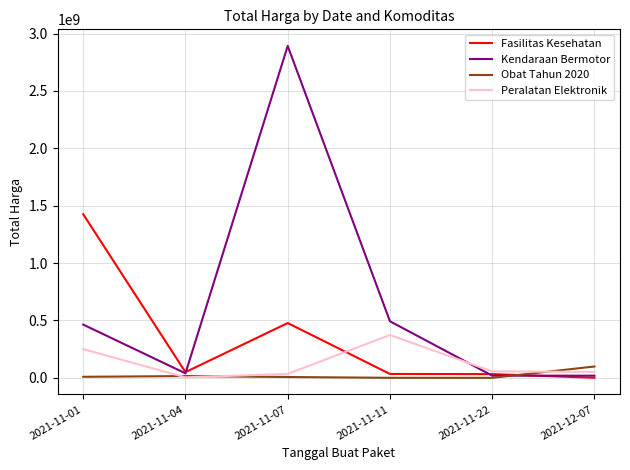

True or false: Obat Tahun 2020 and Peralatan Elektronik intersect in this chart.

True